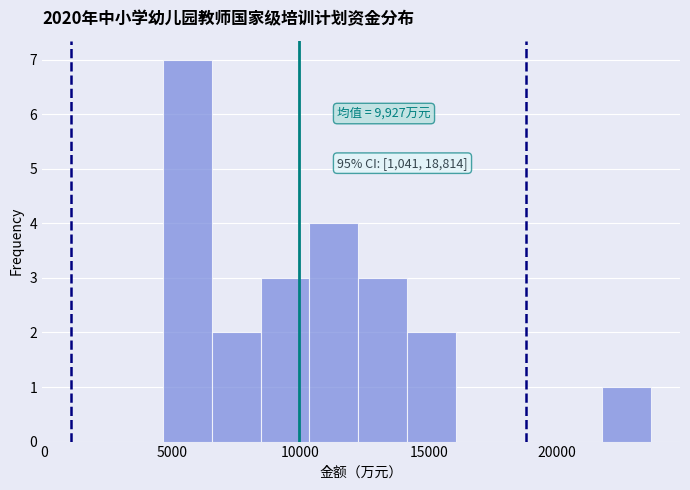

Read against the x-axis, roughly where is the centre of the tallest bar?

5500